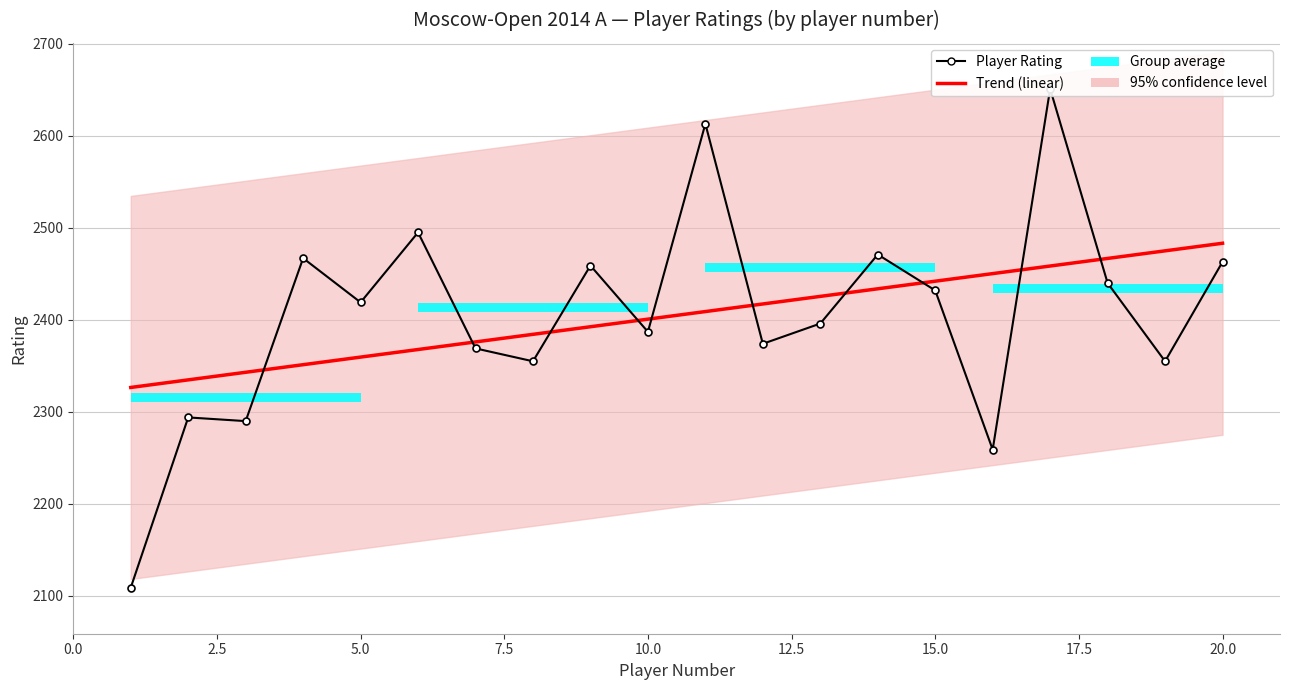

Which series ends up on top after the final intersection of Trend (linear) and Player Rating?

Trend (linear)